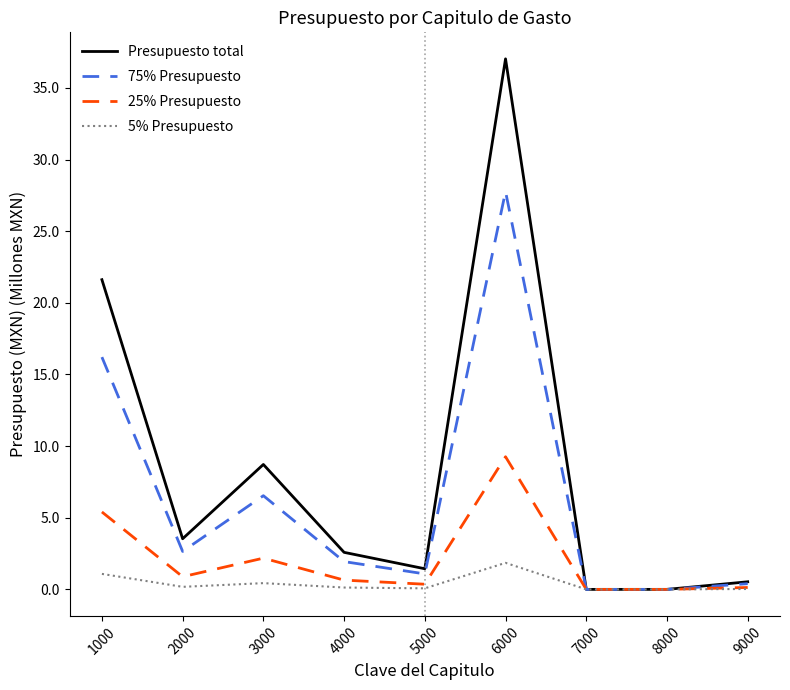

List the series in order of their overall mean, highest first.

Presupuesto total, 75% Presupuesto, 25% Presupuesto, 5% Presupuesto